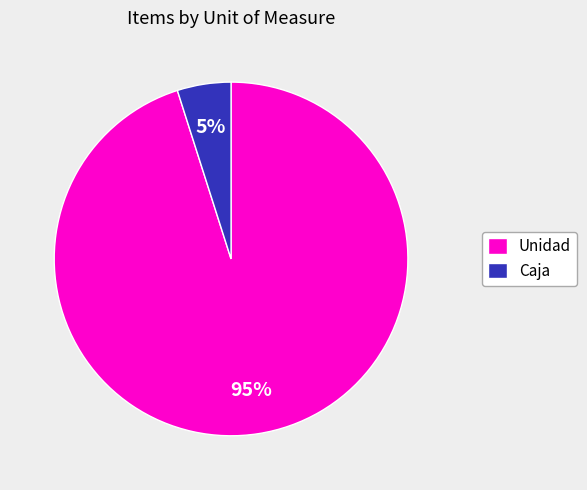

Which category has the biggest portion of the pie?

Unidad